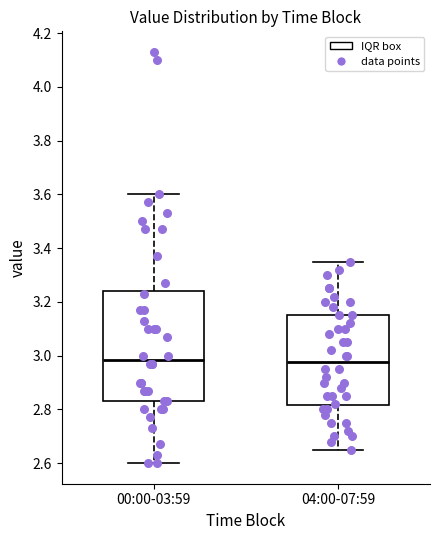

Reading left to right, transcribe this box plot: for each box, give where its median line is, the range the box spans, and where its two whiskers end, as read against the y-axis. The values are not printed on the chart, so give them approximately, as read against the axis.

00:00-03:59: median 2.98, box 2.84 to 3.24, whiskers 2.60 to 3.60
04:00-07:59: median 2.98, box 2.82 to 3.16, whiskers 2.66 to 3.36